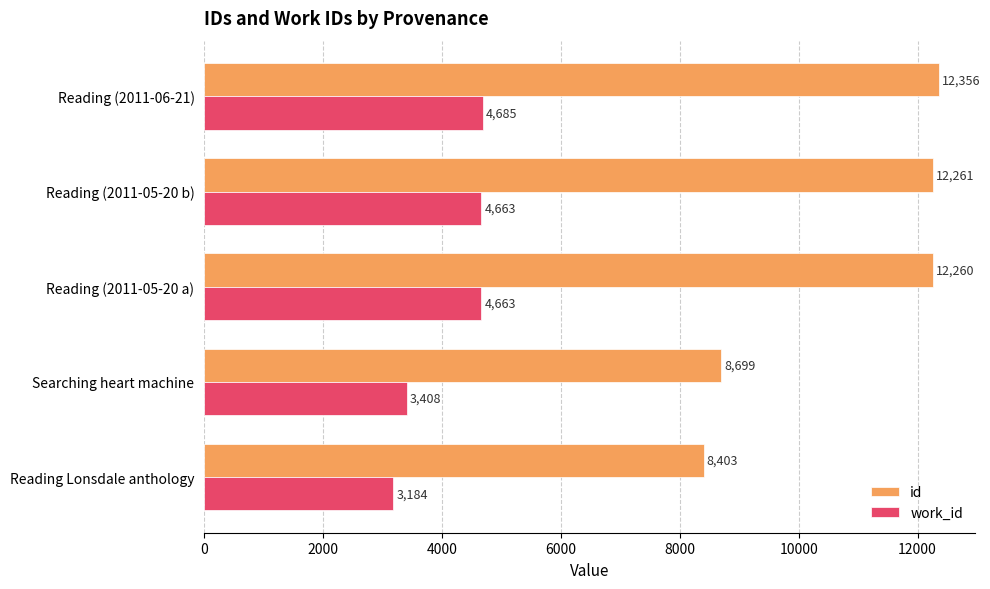

Count the number of data series in this chart.

2